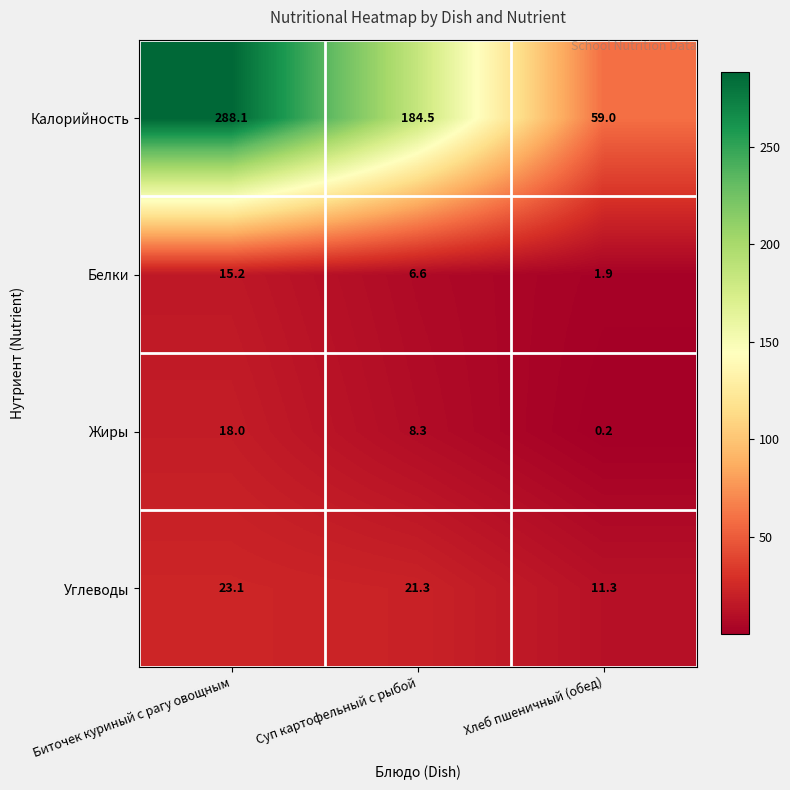

True or false: Белки has a value of 26.5 at Биточек куриный с рагу овощным.

False